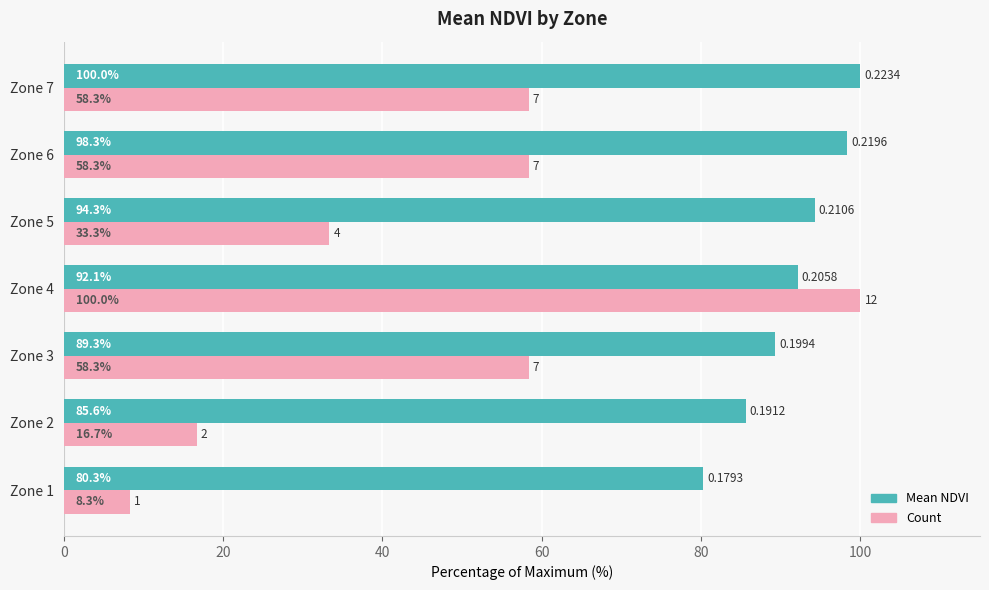

How many categories are shown in the chart?

7